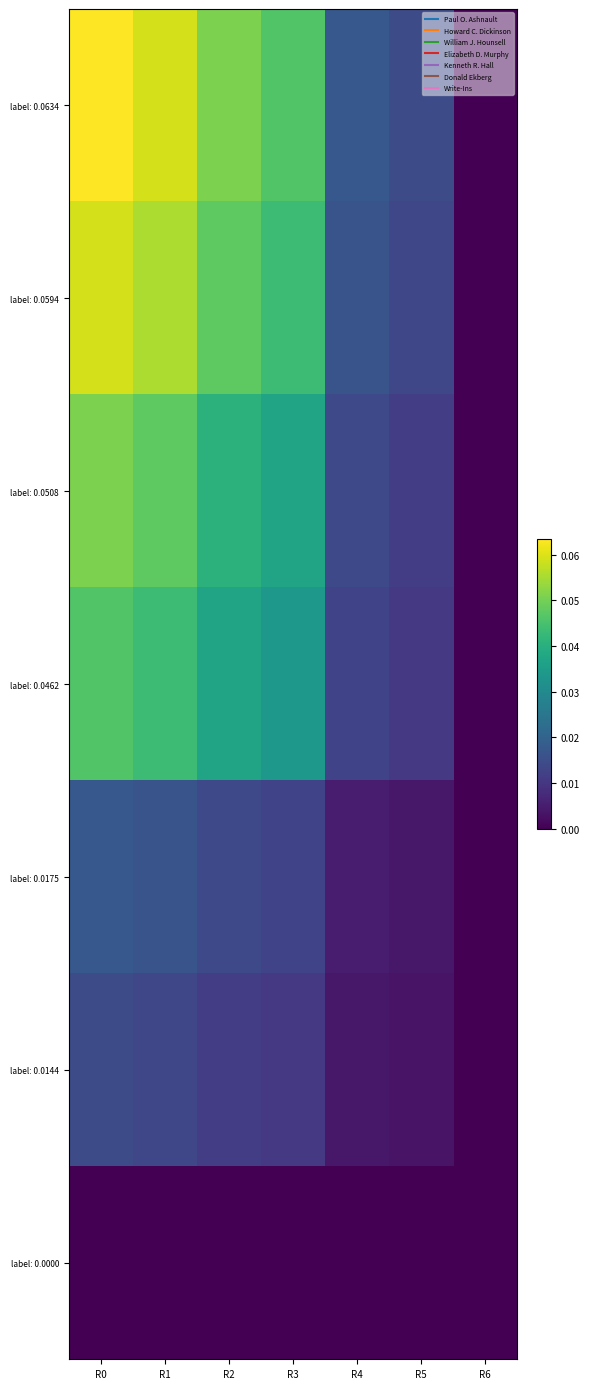

Reading left to right, extract all data points from this chart.

label: 0.0634: R0=0.1	R1=0.1	R2=0.1	R3=0.0	R4=0.0	R5=0.0	R6=0.0
label: 0.0594: R0=0.1	R1=0.1	R2=0.0	R3=0.0	R4=0.0	R5=0.0	R6=0.0
label: 0.0508: R0=0.1	R1=0.0	R2=0.0	R3=0.0	R4=0.0	R5=0.0	R6=0.0
label: 0.0462: R0=0.0	R1=0.0	R2=0.0	R3=0.0	R4=0.0	R5=0.0	R6=0.0
label: 0.0175: R0=0.0	R1=0.0	R2=0.0	R3=0.0	R4=0.0	R5=0.0	R6=0.0
label: 0.0144: R0=0.0	R1=0.0	R2=0.0	R3=0.0	R4=0.0	R5=0.0	R6=0.0
label: 0.0000: R0=0.0	R1=0.0	R2=0.0	R3=0.0	R4=0.0	R5=0.0	R6=0.0